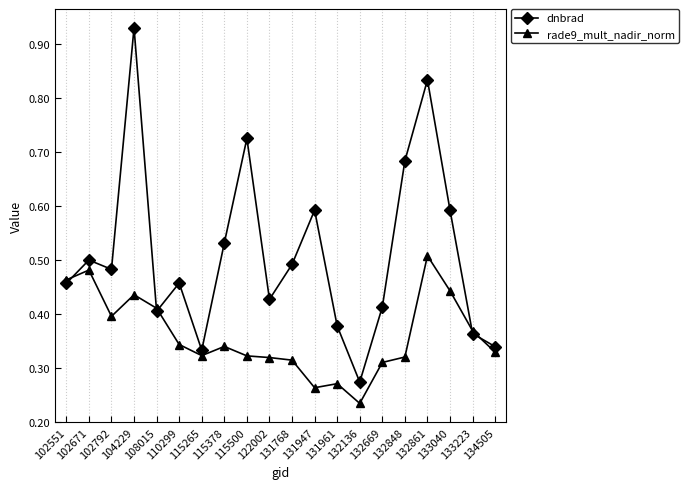

How many interior local peaks does the dnbrad series have?

6